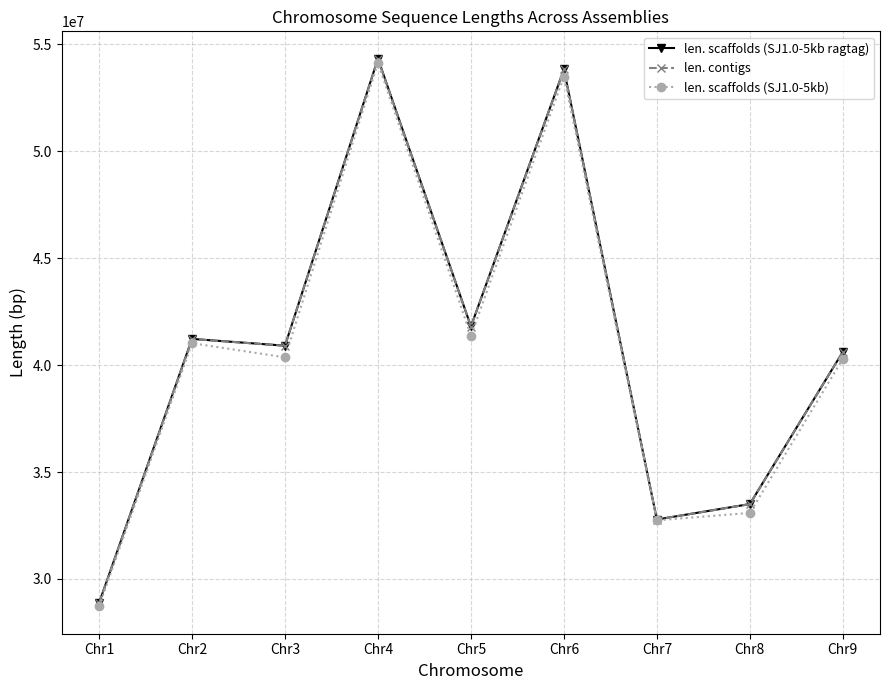

What is the value of the len. scaffolds (SJ1.0-5kb ragtag) point at the 8th from the left?

33502294